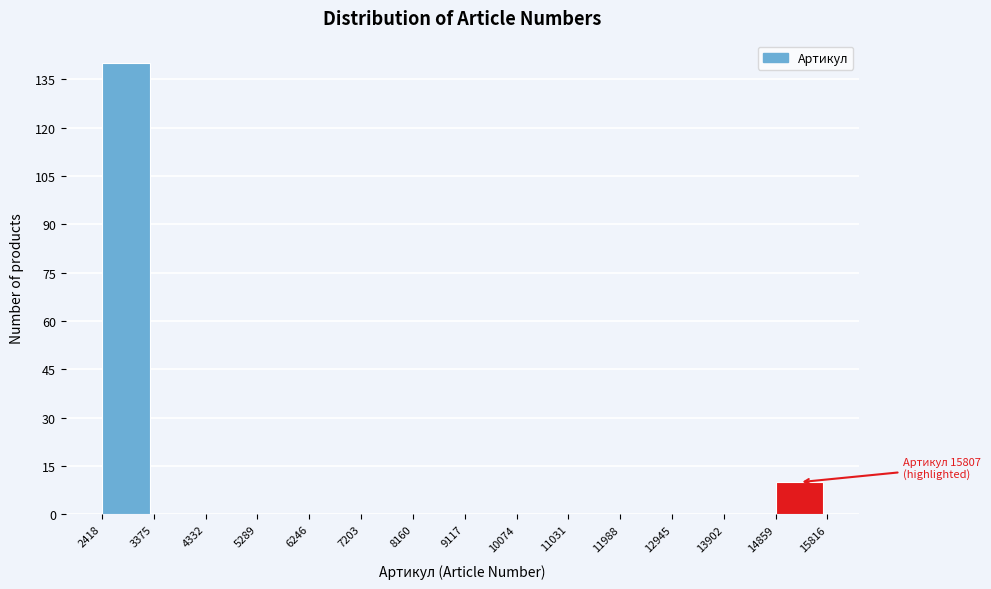

Over which range of the x-axis is the bar tallest?

2418 to 3375